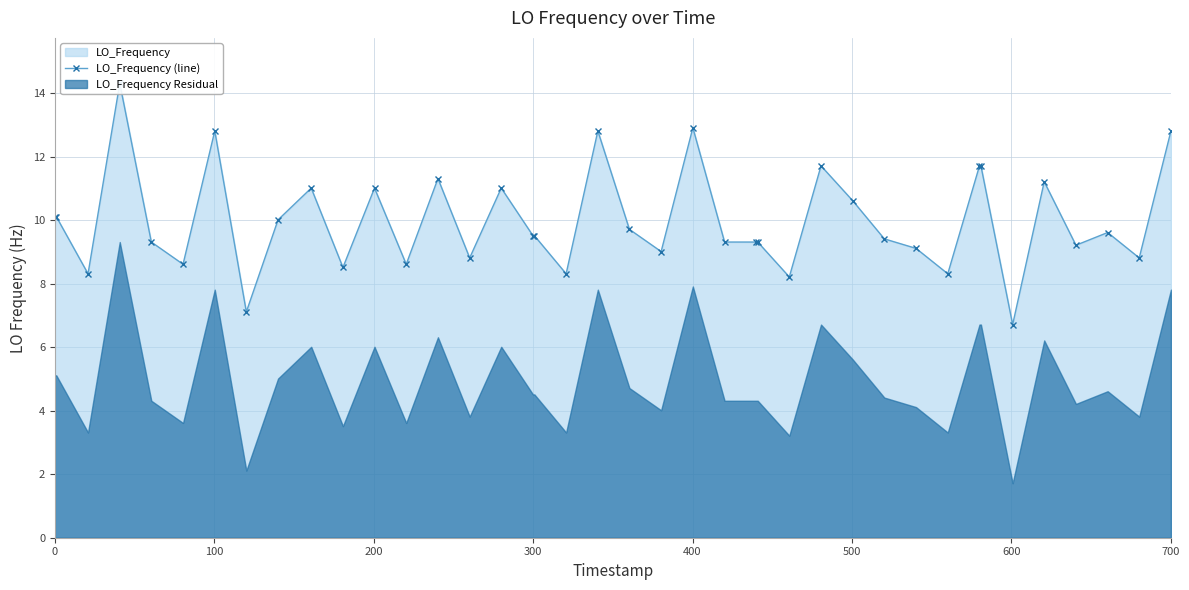

Count the number of categories in the chart.

40